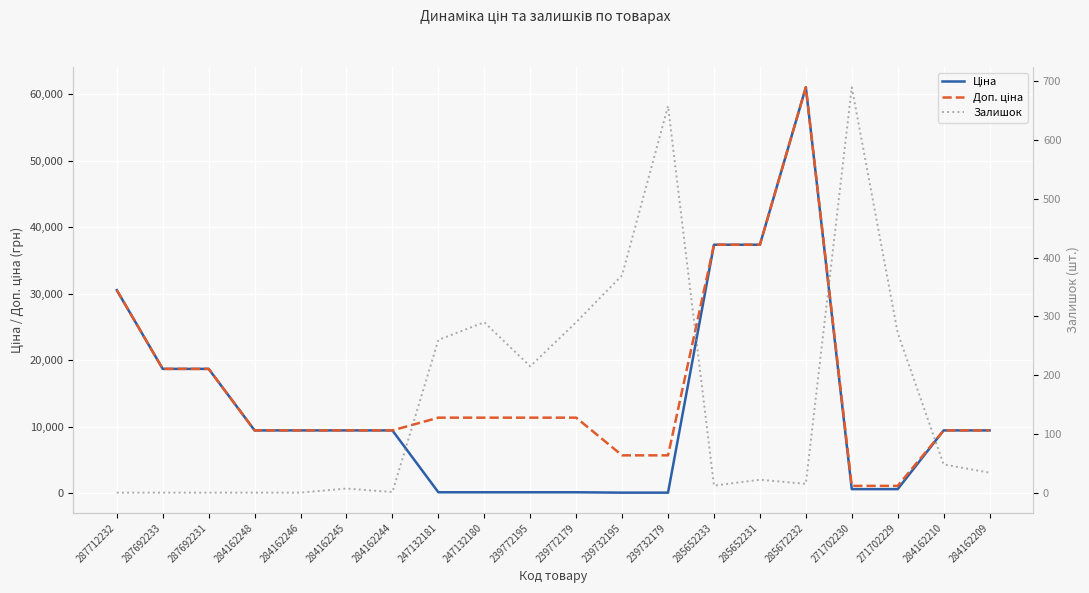

Rank the series at 284162210 from highest to lowest value.

Ціна, Доп. ціна, Залишок